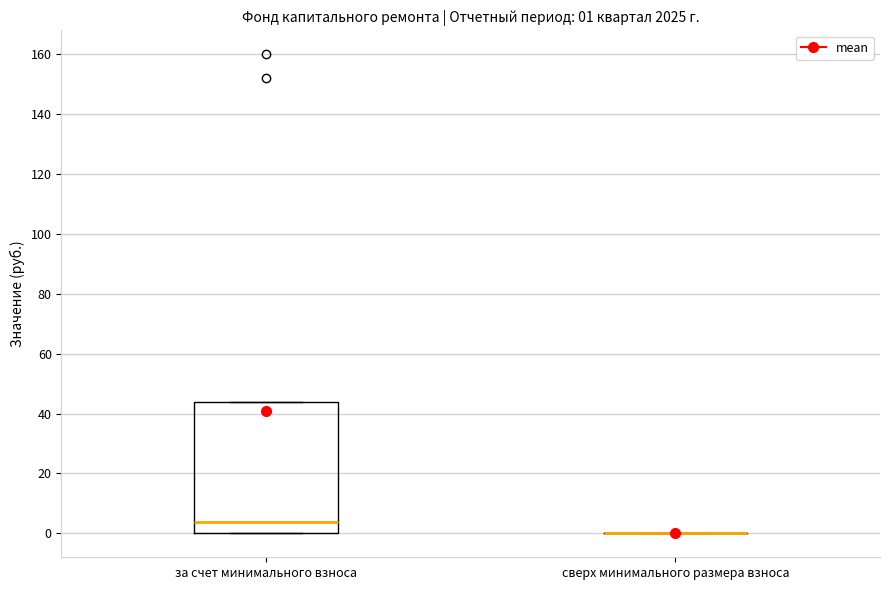

Comparing the boxes themselves (not the whiskers), which one is the tallest?

за счет минимального взноса